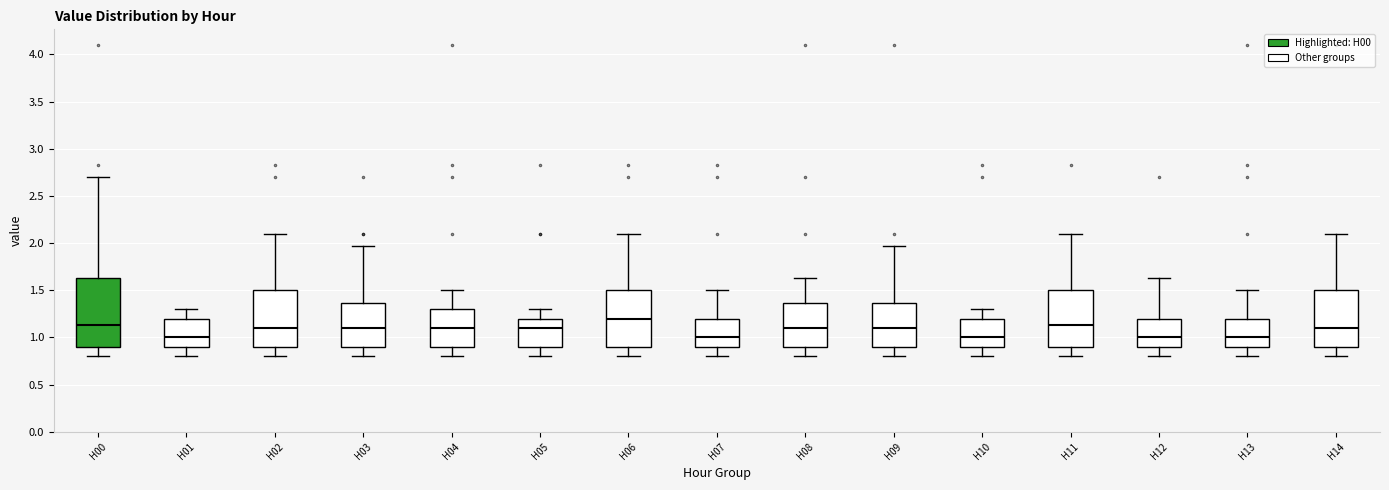

Reading left to right, read every box against the y-axis: the position of its median line, the range the box covers, and the ends of its whiskers. The values are not printed on the chart, so give them approximately, as read against the axis.

H00: median 1.15, box 0.90 to 1.65, whiskers 0.80 to 2.70
H01: median 1.00, box 0.90 to 1.20, whiskers 0.80 to 1.30
H02: median 1.10, box 0.90 to 1.50, whiskers 0.80 to 2.10
H03: median 1.10, box 0.90 to 1.35, whiskers 0.80 to 1.95
H04: median 1.10, box 0.90 to 1.30, whiskers 0.80 to 1.50
H05: median 1.10, box 0.90 to 1.20, whiskers 0.80 to 1.30
H06: median 1.20, box 0.90 to 1.50, whiskers 0.80 to 2.10
H07: median 1.00, box 0.90 to 1.20, whiskers 0.80 to 1.50
H08: median 1.10, box 0.90 to 1.35, whiskers 0.80 to 1.65
H09: median 1.10, box 0.90 to 1.35, whiskers 0.80 to 1.95
H10: median 1.00, box 0.90 to 1.20, whiskers 0.80 to 1.30
H11: median 1.15, box 0.90 to 1.50, whiskers 0.80 to 2.10
H12: median 1.00, box 0.90 to 1.20, whiskers 0.80 to 1.65
H13: median 1.00, box 0.90 to 1.20, whiskers 0.80 to 1.50
H14: median 1.10, box 0.90 to 1.50, whiskers 0.80 to 2.10